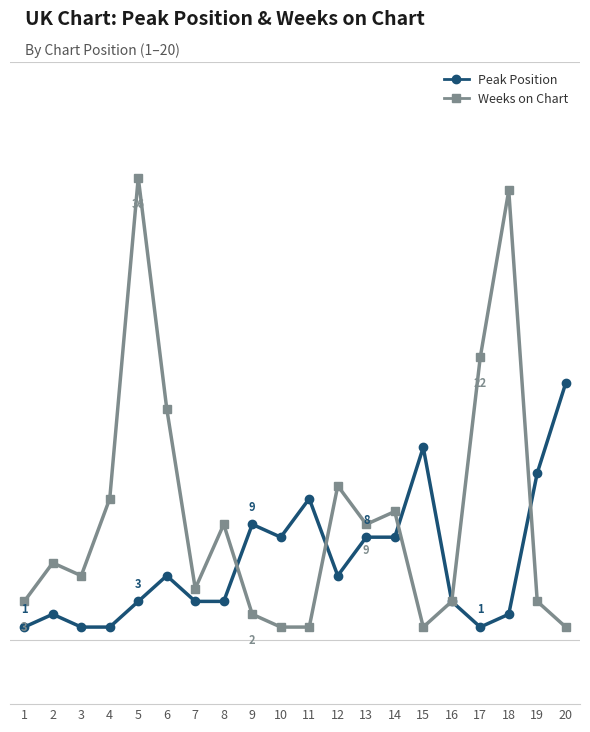

True or false: Weeks on Chart has more than 0 interior local peaks.

True